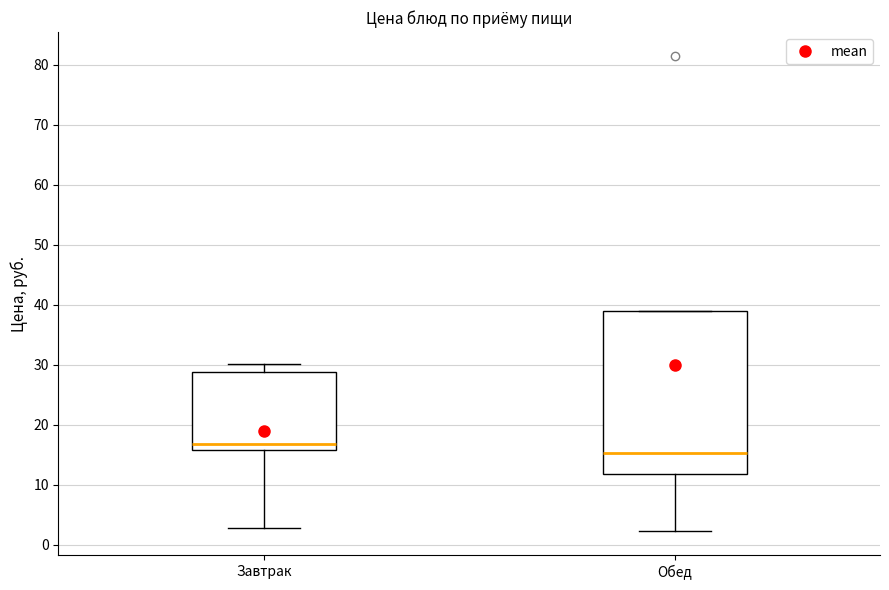

Which box's median line is the highest?

Завтрак